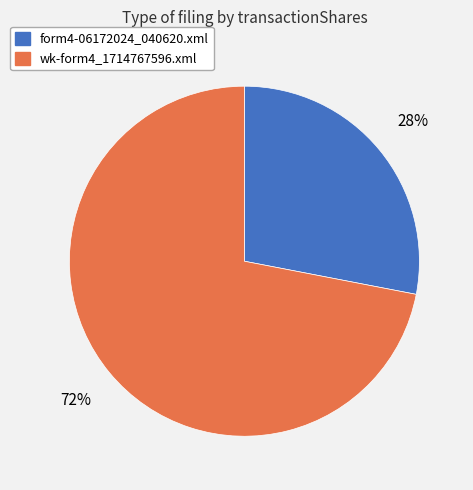

How many slices are in this pie chart?

2